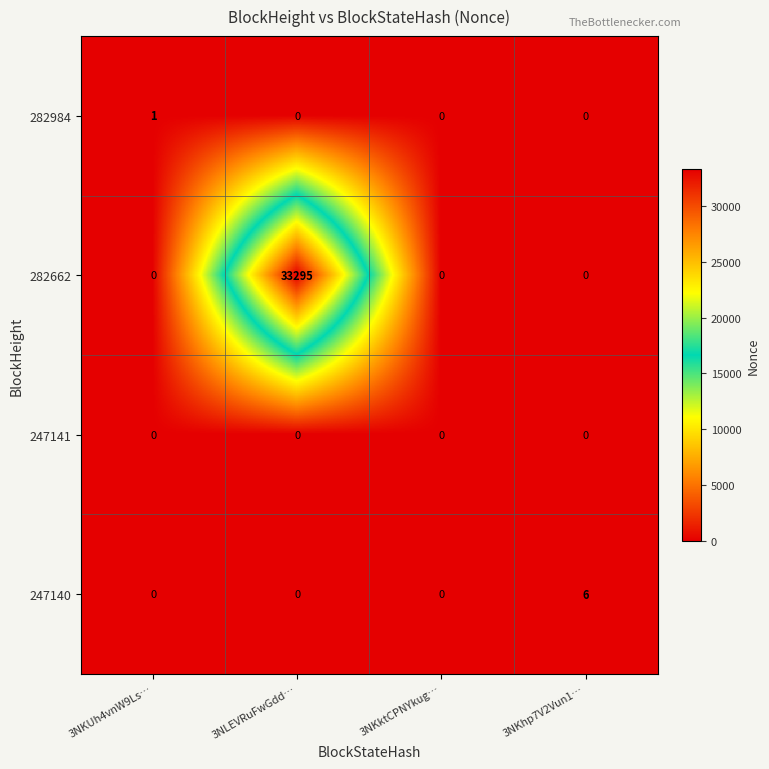

Reading left to right, list all the values displayed in this chart.

282984: 1	0	0	0
282662: 0	33295	0	0
247141: 0	0	0	0
247140: 0	0	0	6